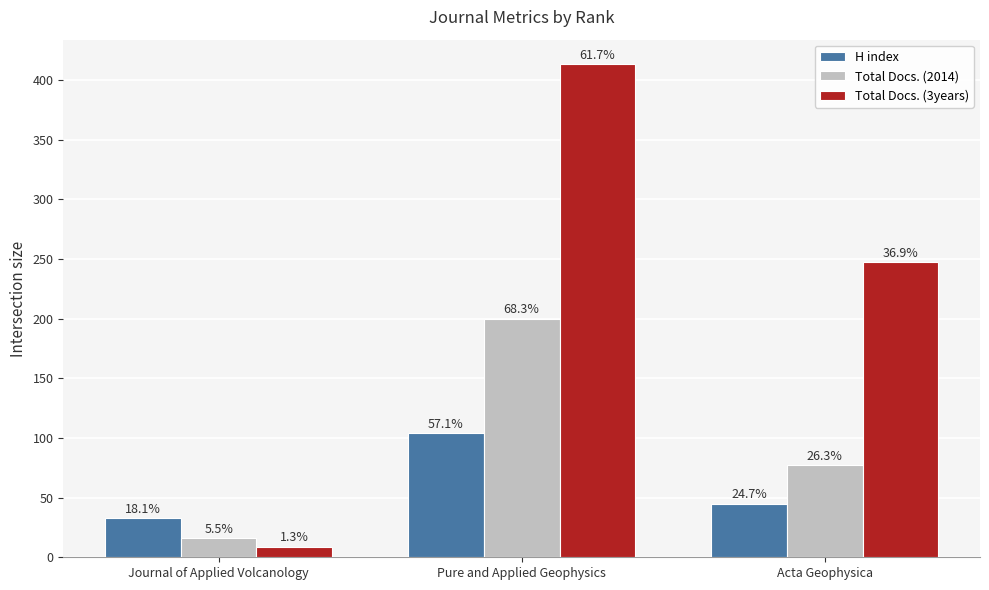

What is the spread (max minus min) of values at Acta Geophysica?

202